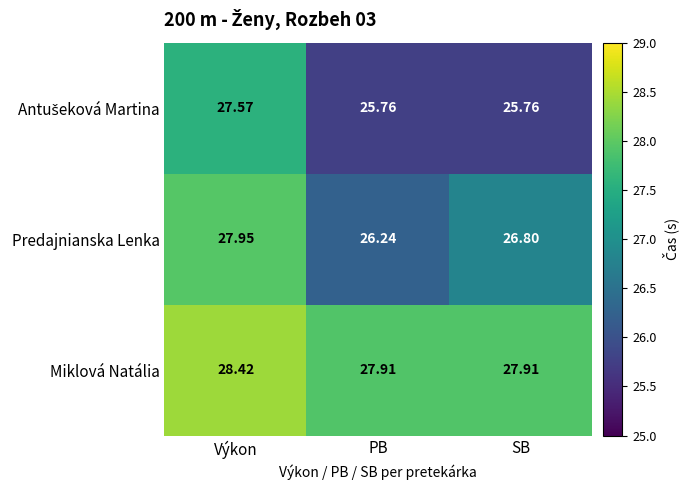

Where is Predajnianska Lenka nearest to the value 27?

SB